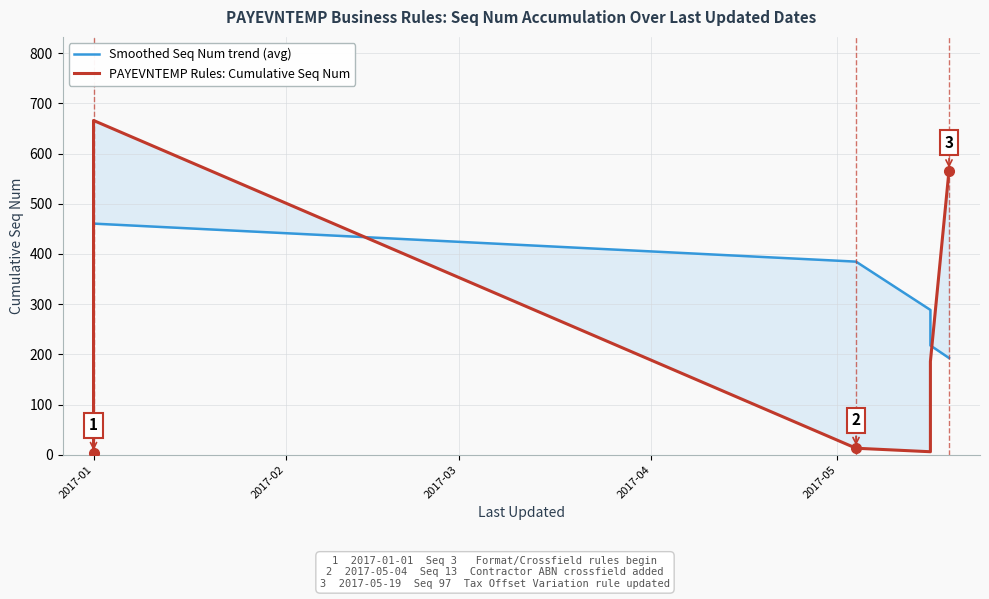

True or false: Smoothed Seq Num trend (avg) has a value of 1.9 at 2017-01.

False